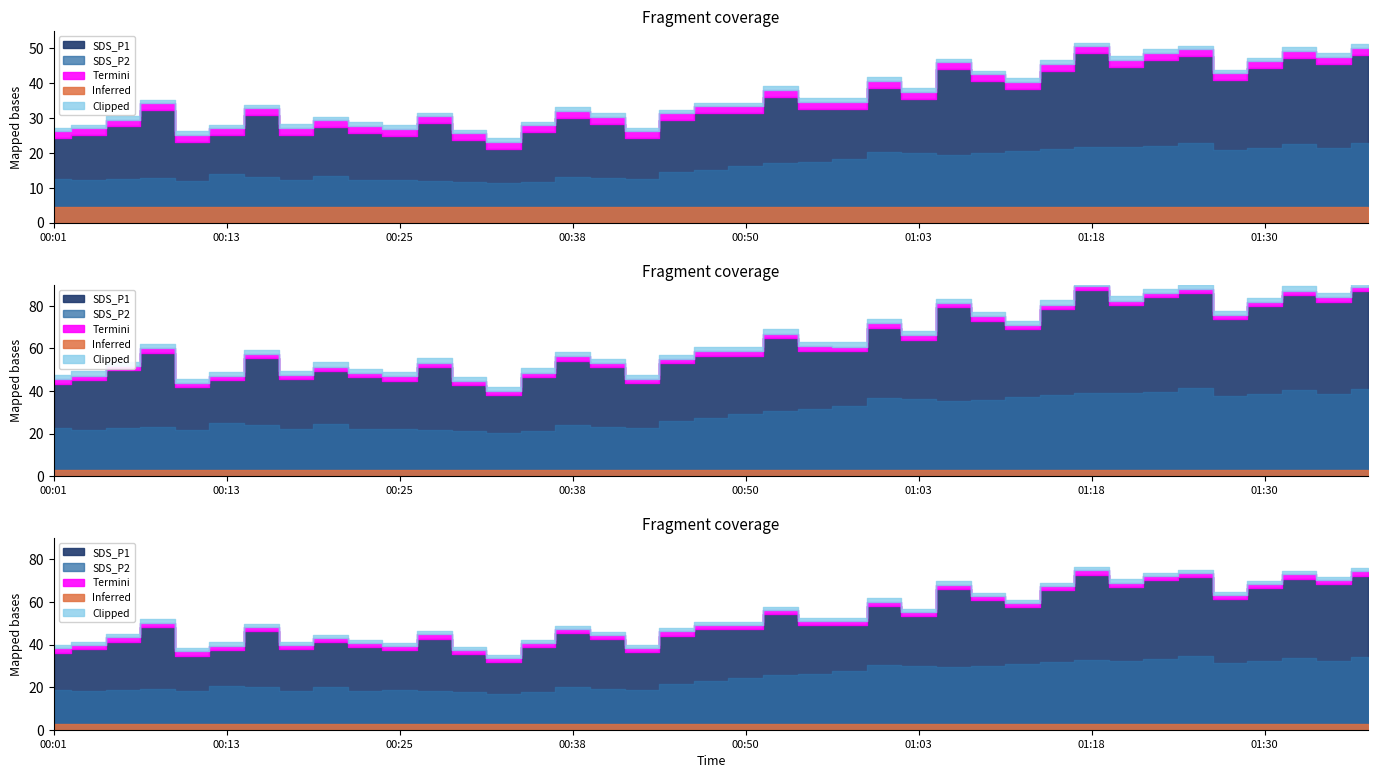

List the labels in order of SDS_P1 value, largest first.

01:18, 01:38, 01:25, 01:33, 01:23, 01:35, 01:21, 01:30, 01:05, 01:13, 01:28, 01:08, 01:00, 01:11, 00:53, 01:03, 00:55, 00:58, 00:08, 00:48, 00:50, 00:15, 00:38, 00:45, 00:28, 00:41, 00:06, 00:20, 00:35, 00:23, 00:18, 00:03, 00:13, 00:25, 00:43, 00:01, 00:30, 00:11, 00:33